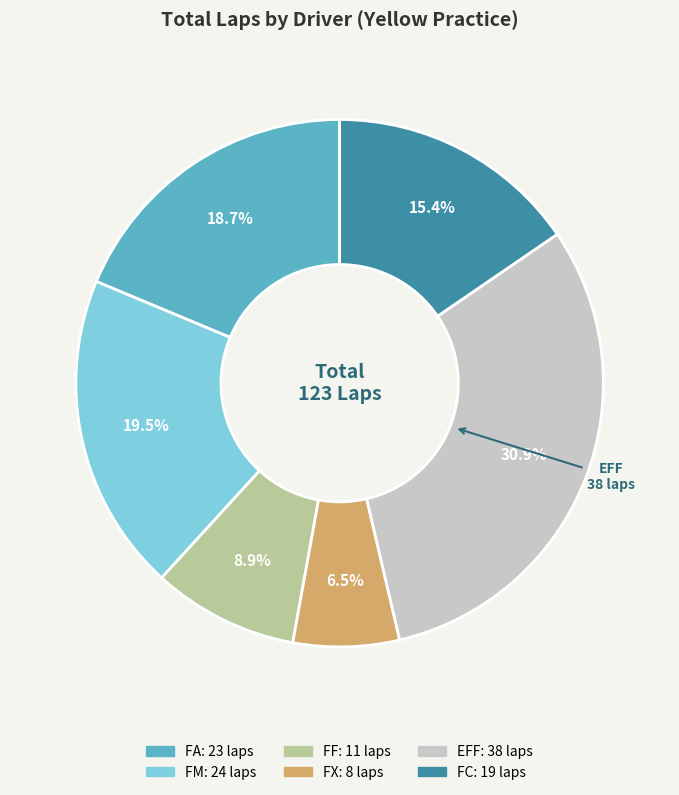

Does any single category account for the majority?

No